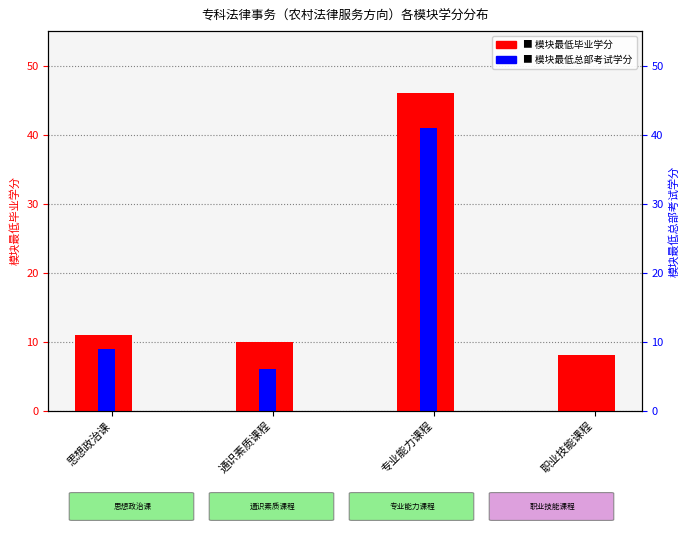

What position from the left is 职业技能课程?

4